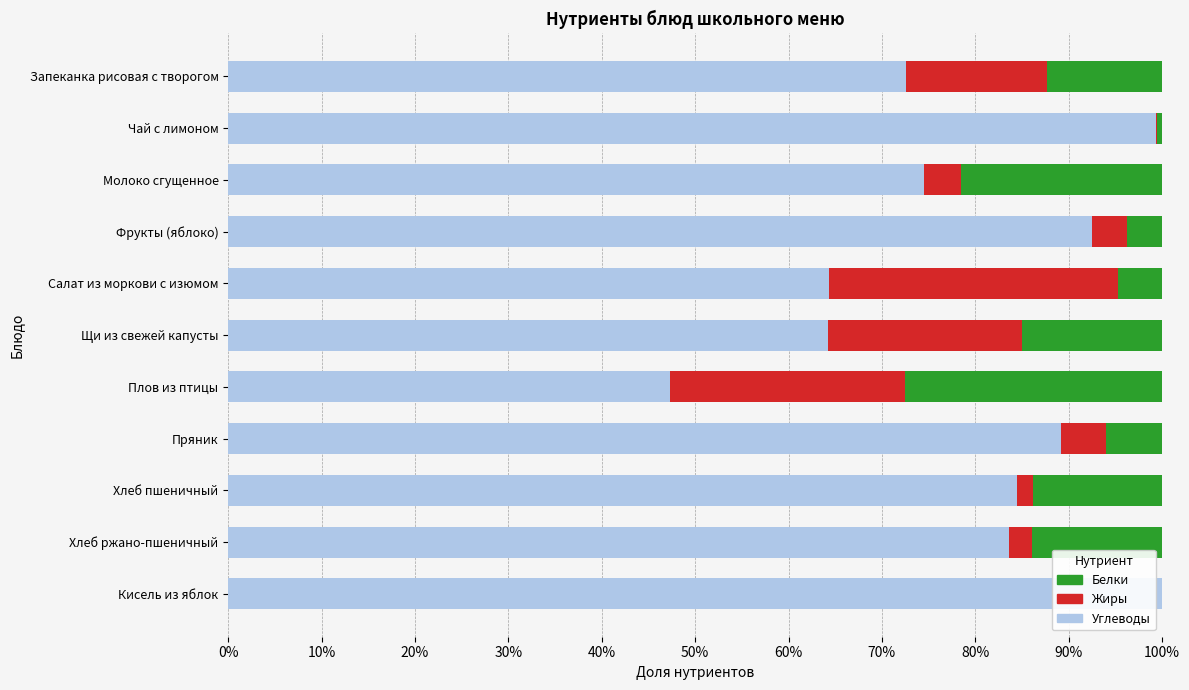

What are all the series names shown in the legend?

Белки, Жиры, Углеводы